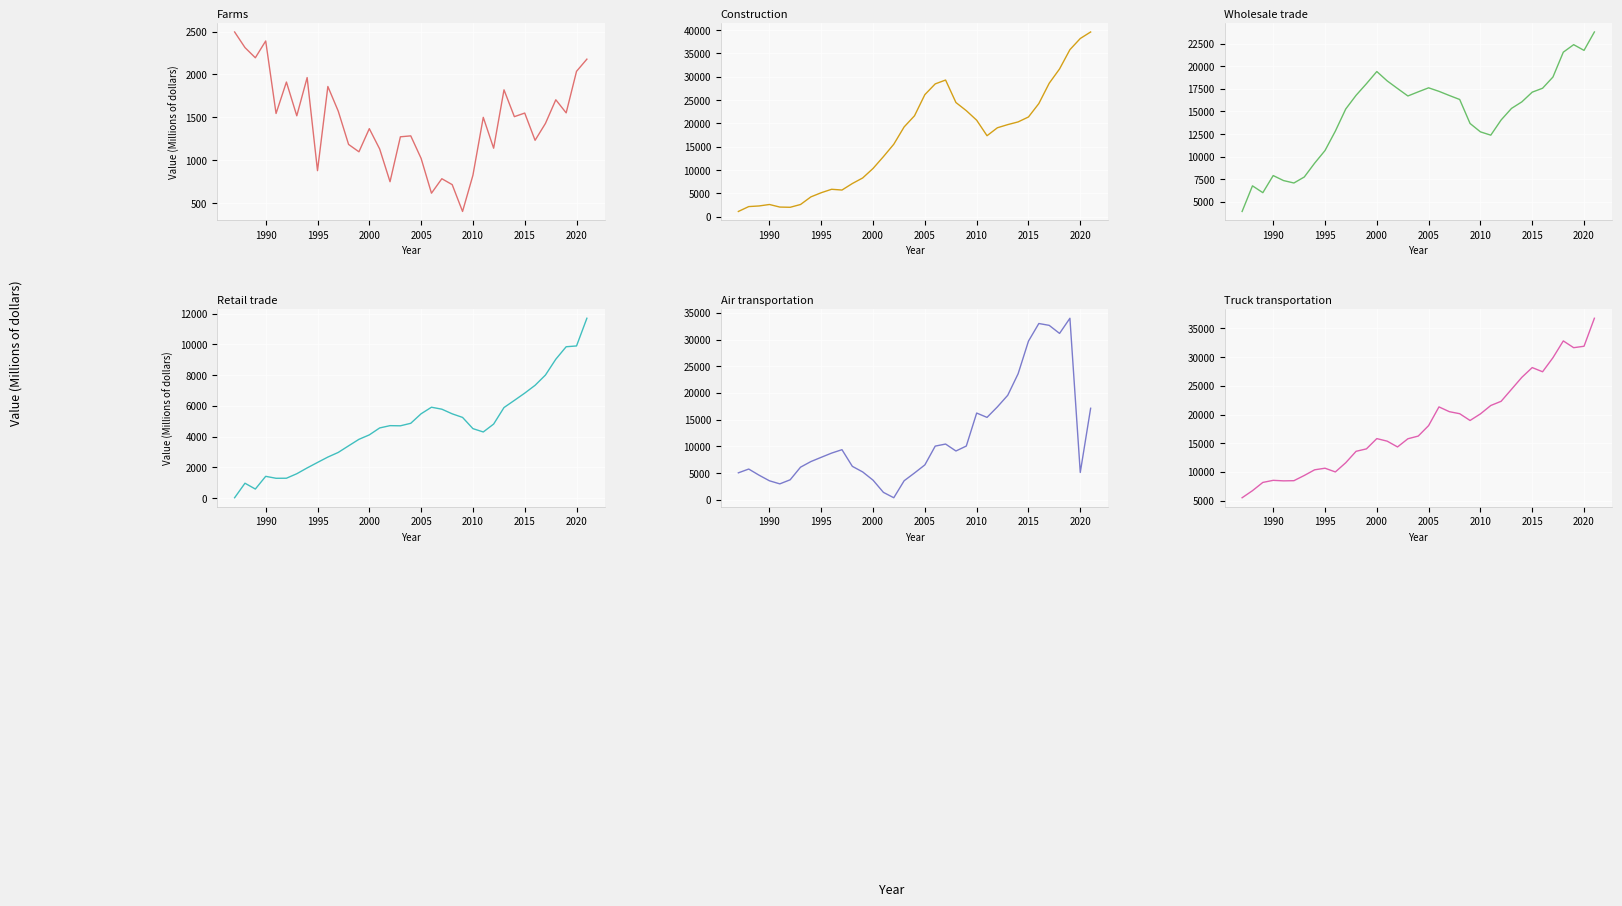

How many interior local peaks does the Farms series have?

11